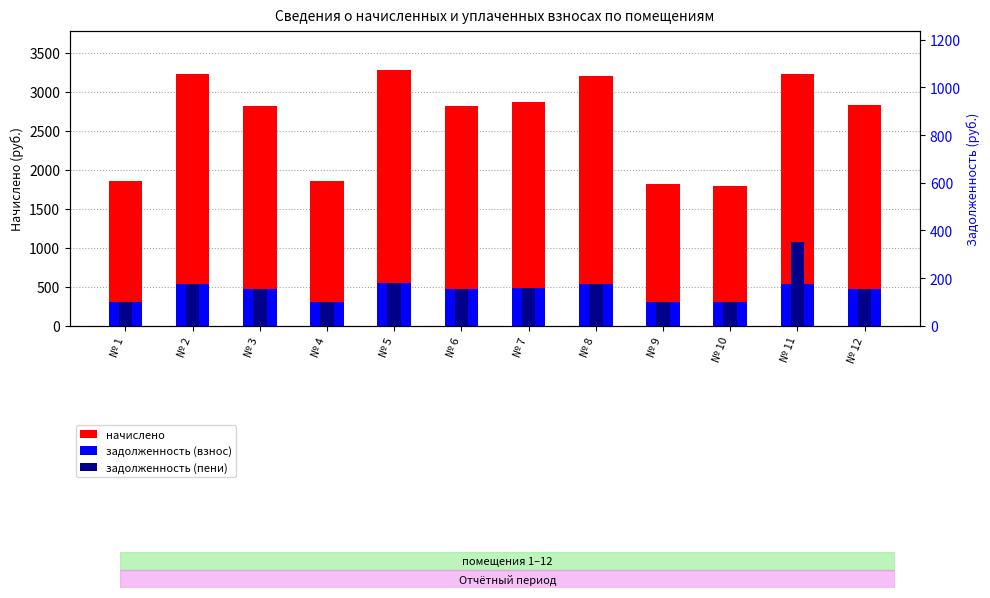

What is the minimum value for начислено?

1791.4